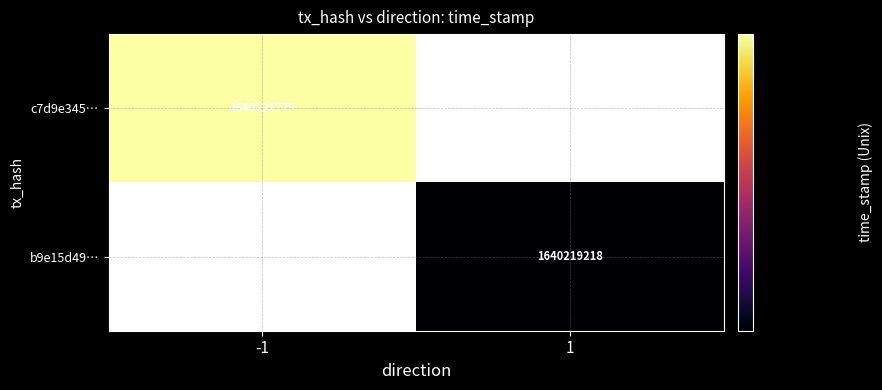

The value of b9e15d49… at 1 is 2708551703. True or false?

False